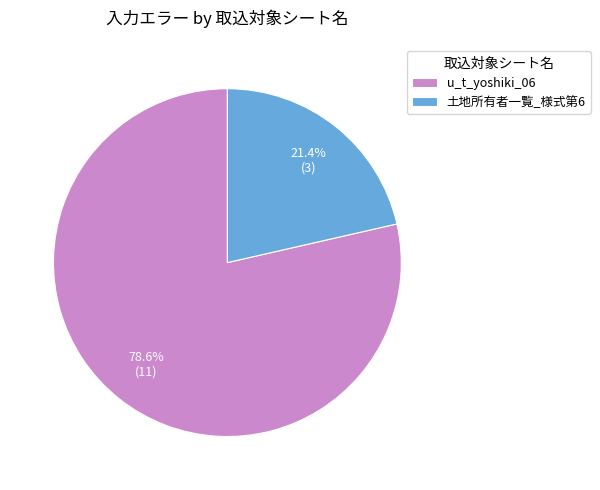

Is u_t_yoshiki_06 the majority of the pie?

Yes